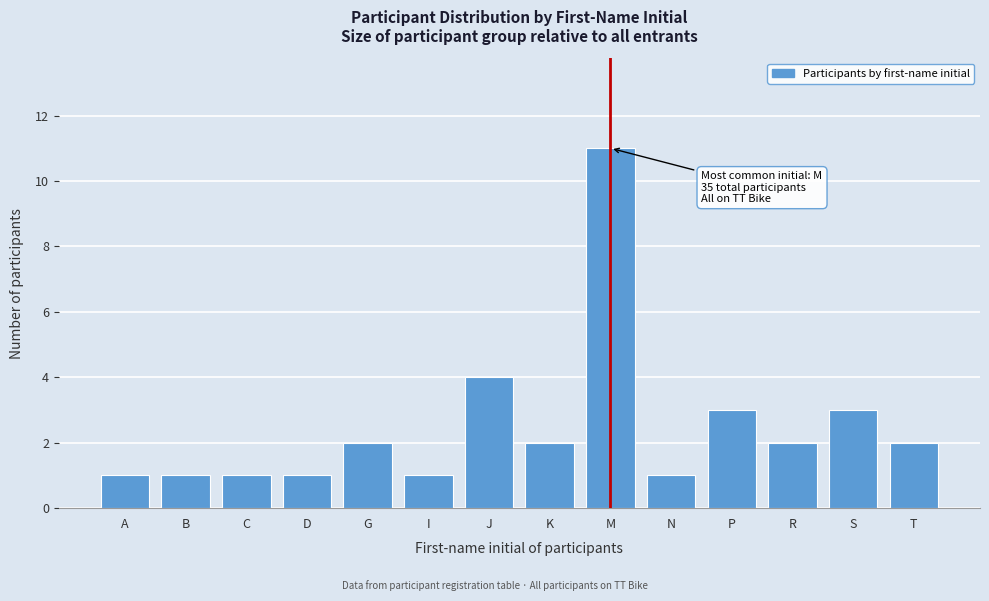

Reading right to left, list all the values displayed in this chart.

2	3	2	3	1	11	2	4	1	2	1	1	1	1